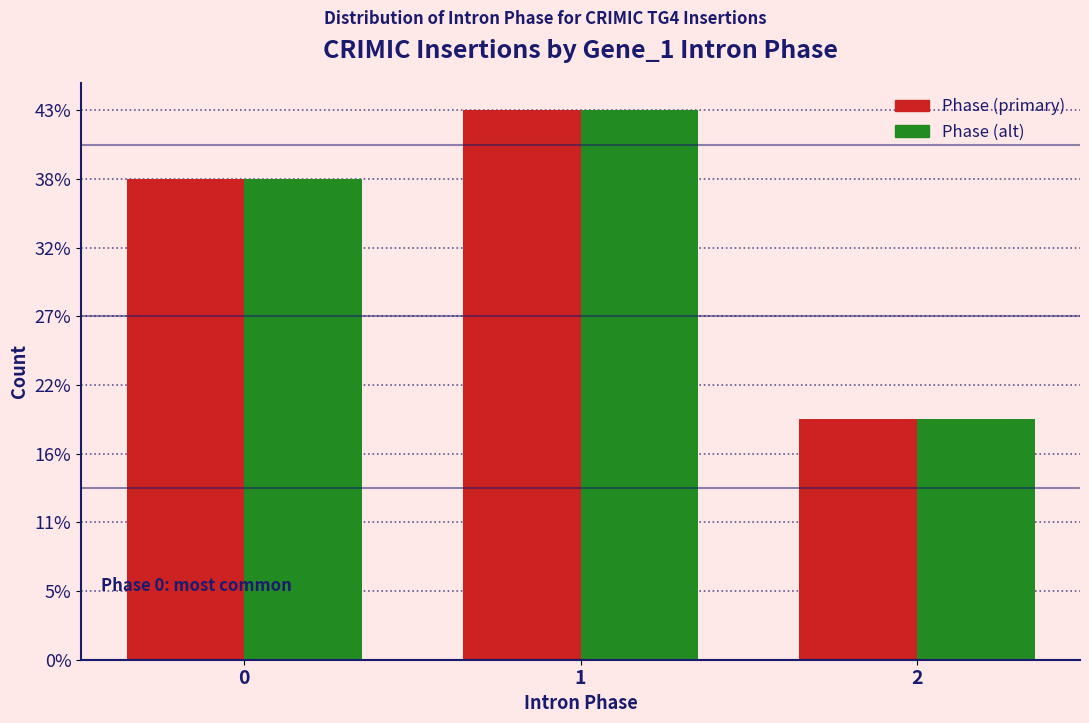

Are the bars horizontal?

No